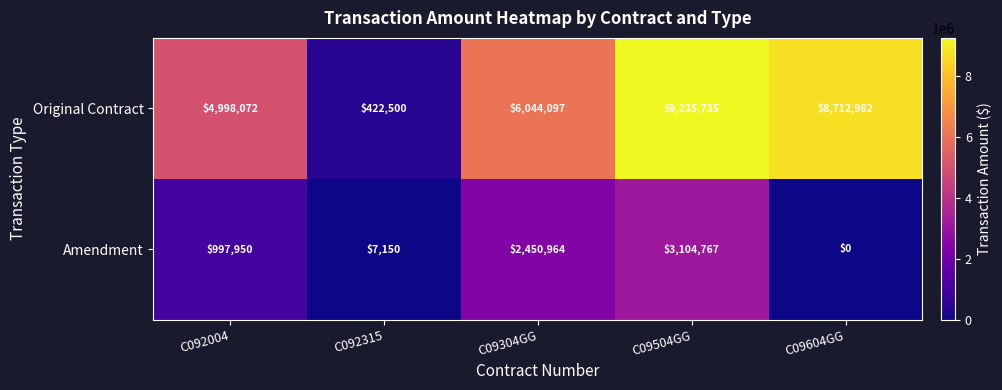

Reading left to right, list all the values displayed in this chart.

Original Contract: 4998072	422500	6044097	9235735	8712982
Amendment: 997950	7150	2450964	3104767	0